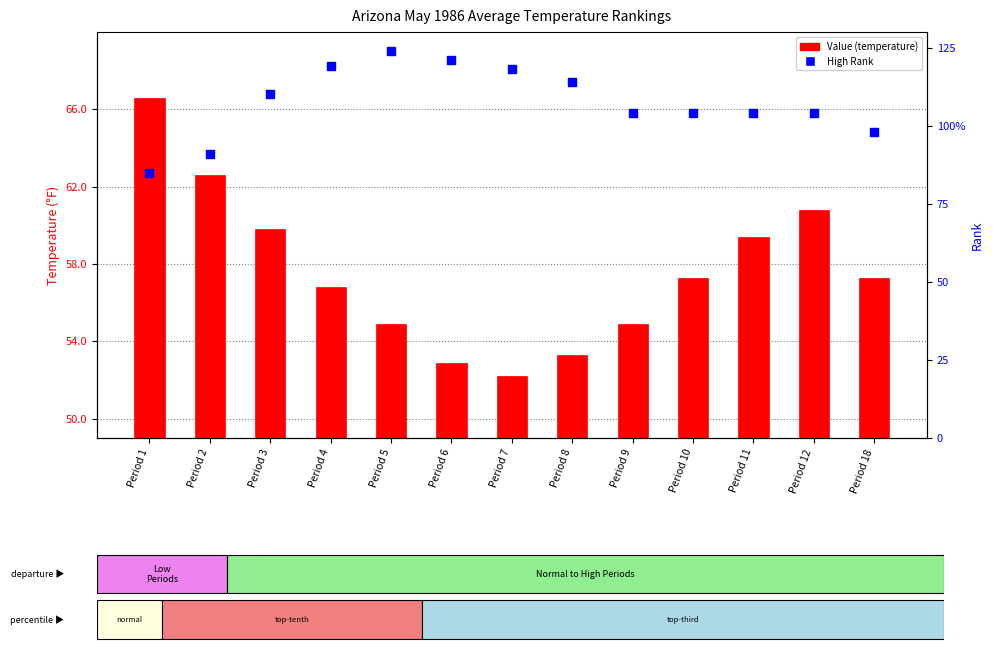

At how many categories does at least one series exceed 106?

6